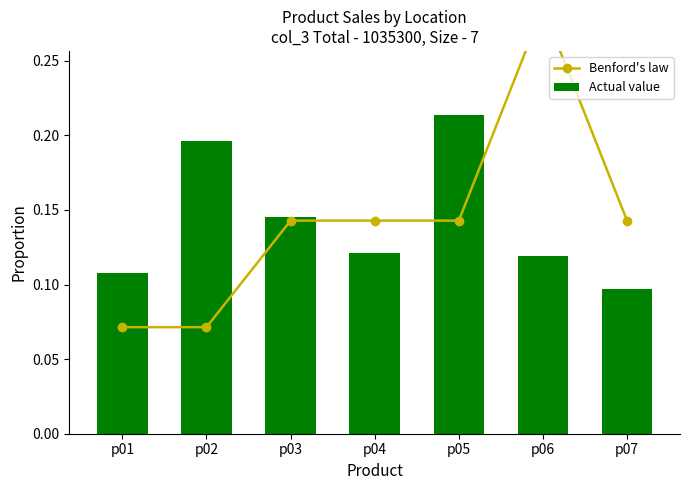

What is the difference between the Actual value values at p05 and p06?

0.1